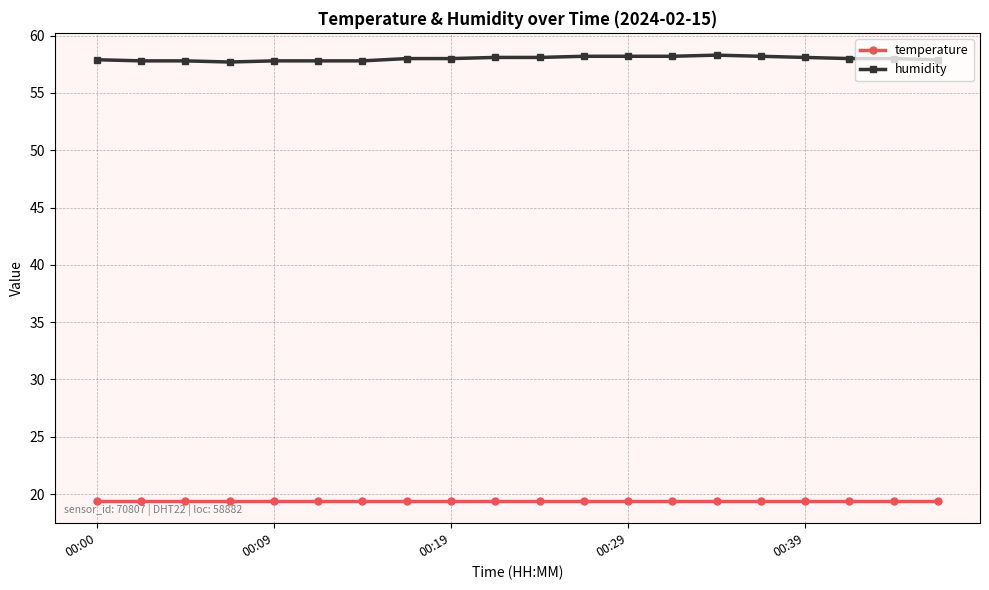

True or false: humidity and temperature cross at least once.

False